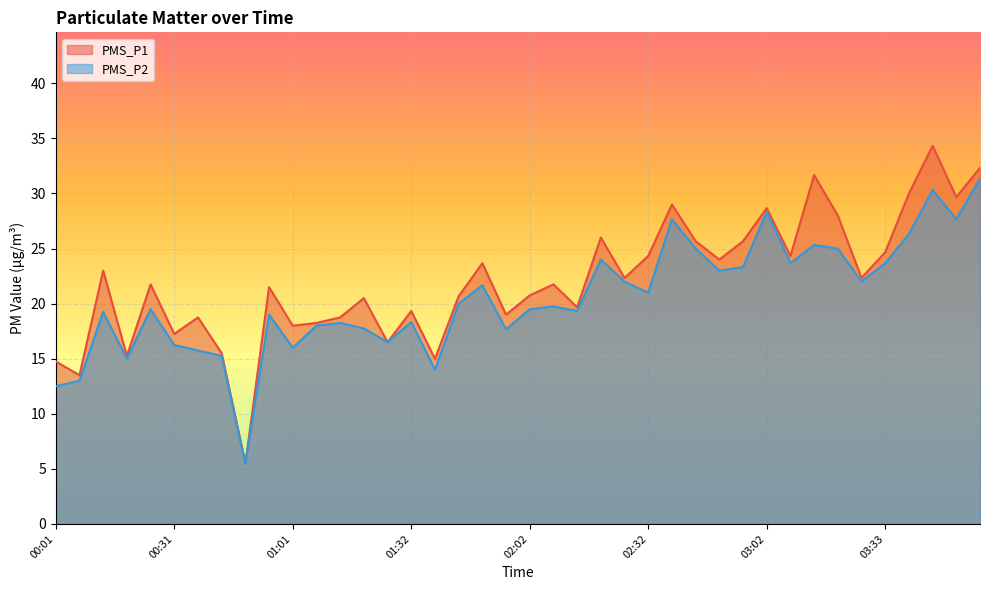

The value of PMS_P1 at 02:26 is 9.5. True or false?

False